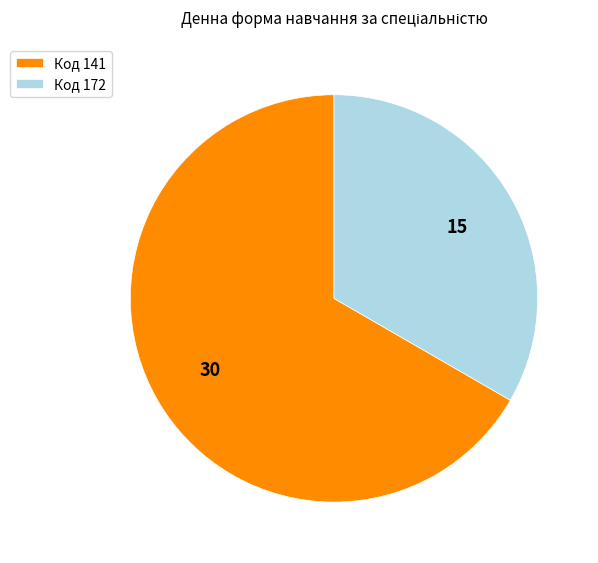

What is the ratio of the value at Код 172 to the value at Код 141?

0.5